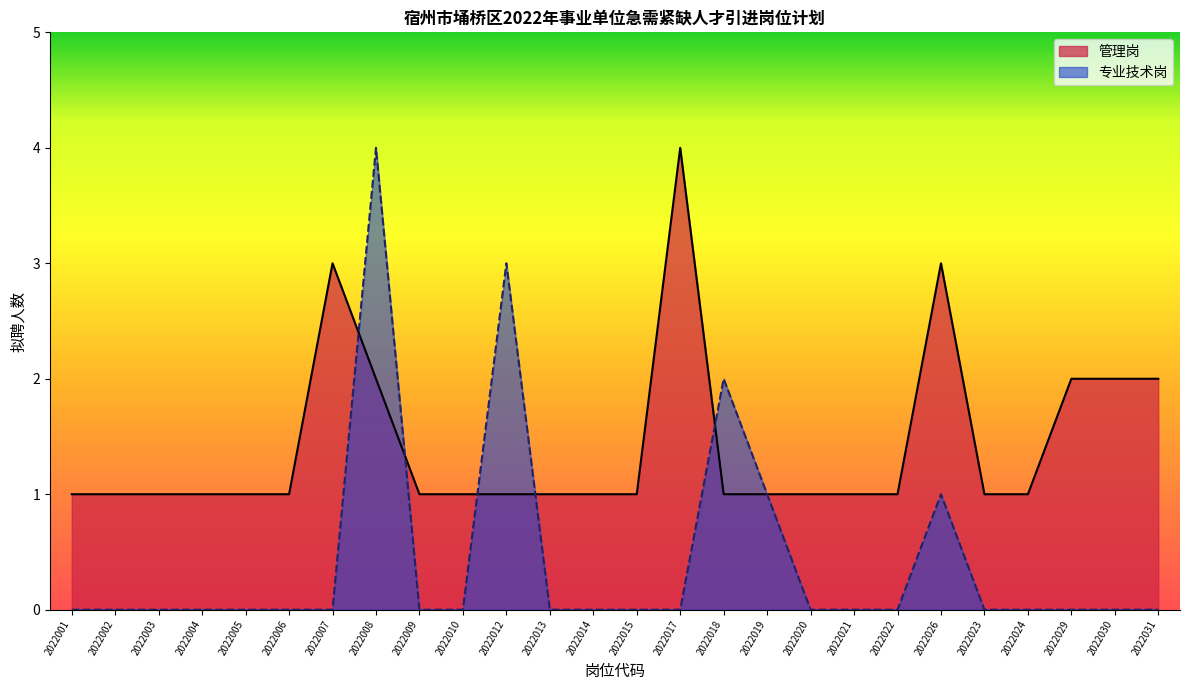

At which label does 专业技术岗 reach its peak?

2022008